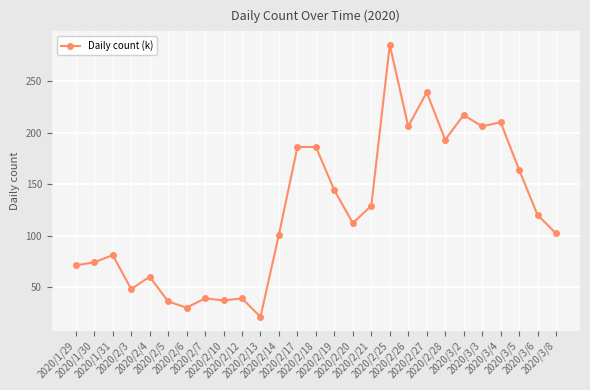

Read the value at 2020/2/5, to the nearest 10.

40